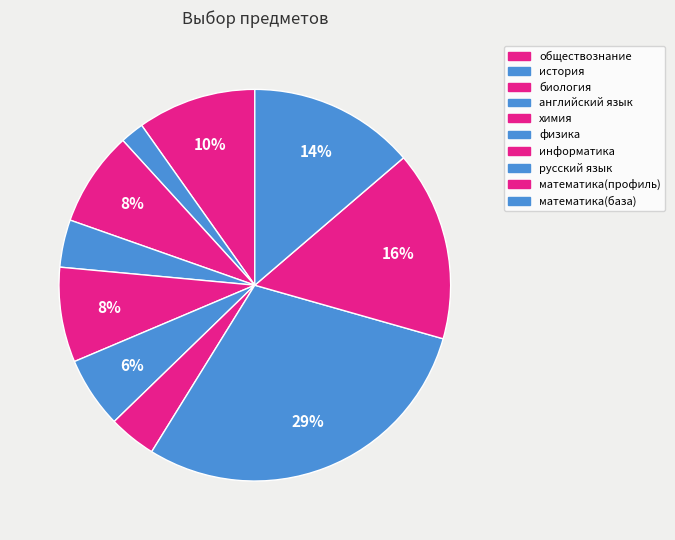

What is the smallest slice in the pie chart?

история